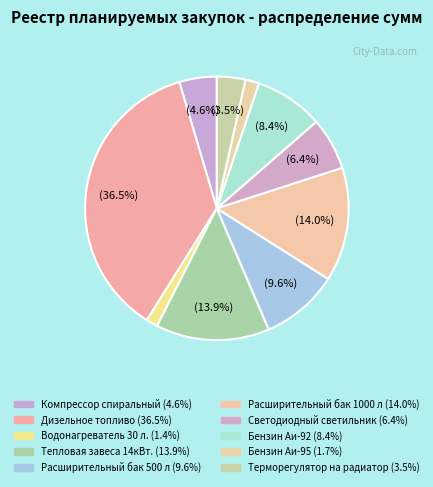

Count the number of slices in the pie.

10